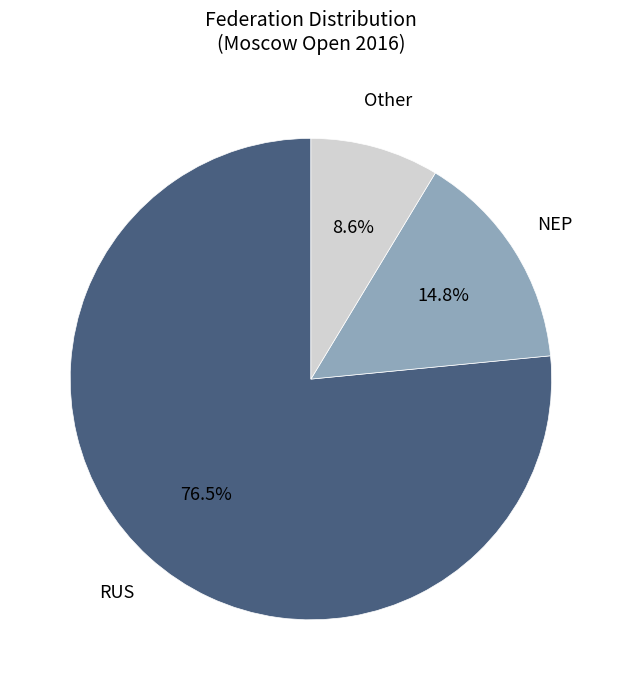

Is there any slice that represents more than half of the pie?

Yes